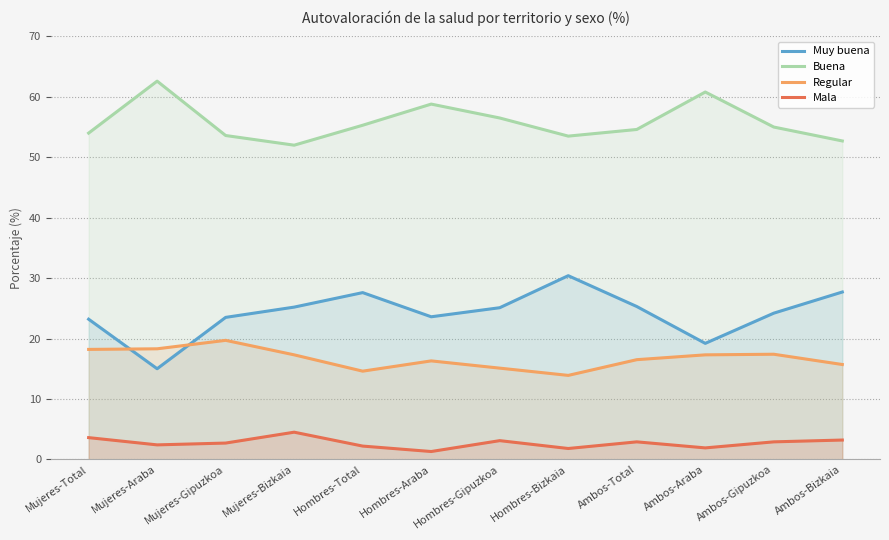

True or false: Muy buena has a value of 30.4 at Hombres-Bizkaia.

True